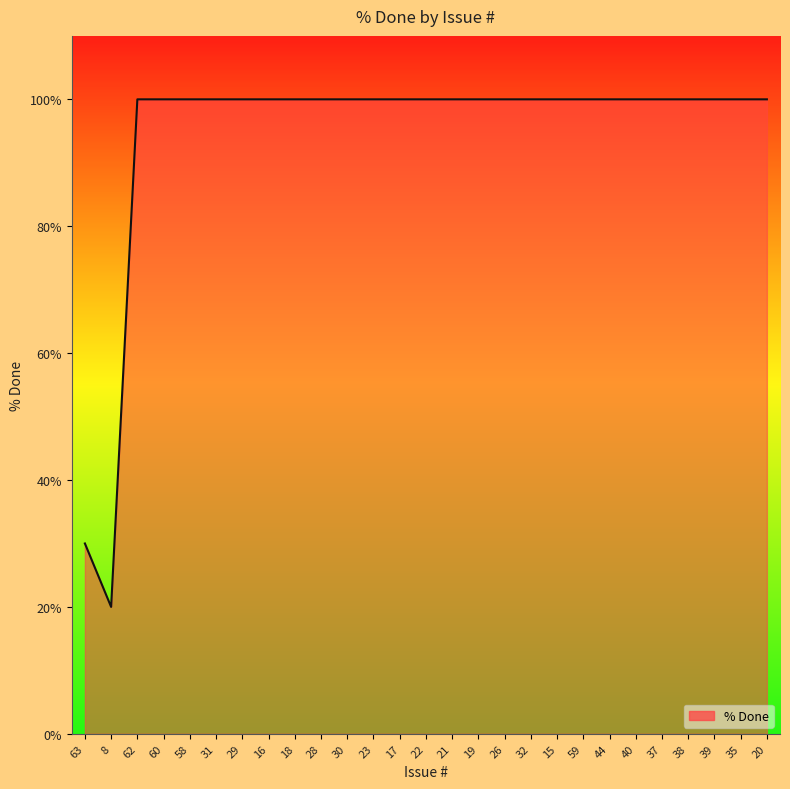

What is the ratio of the value at 23 to the value at 22?

1.0